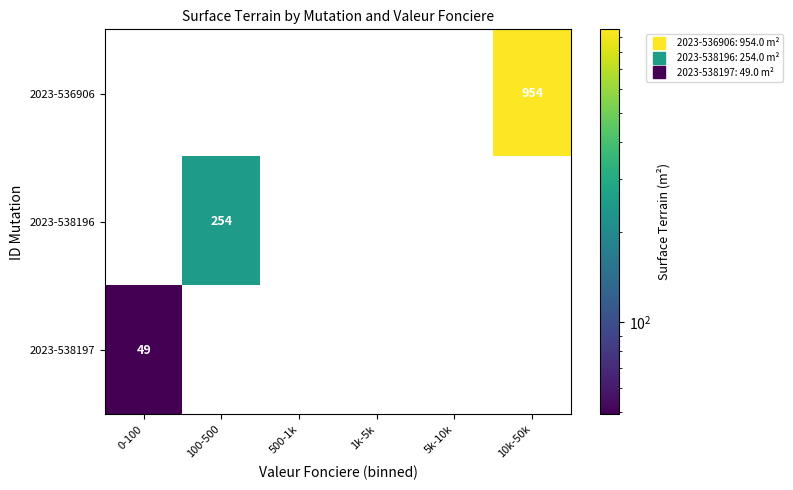

What is the sum of all 2023-538196 values?

254